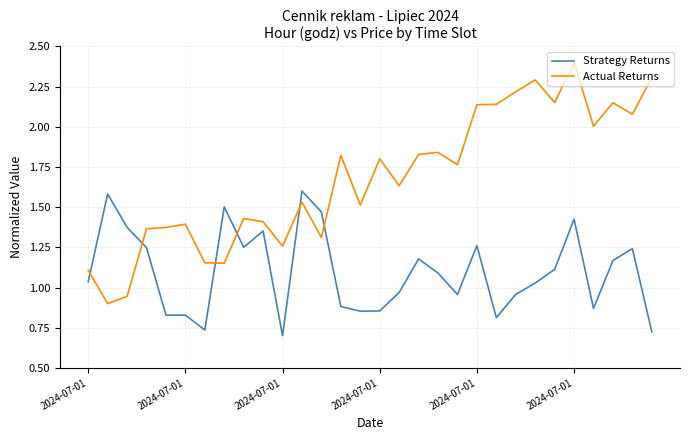

Does the chart display data point markers on the line(s)?

No